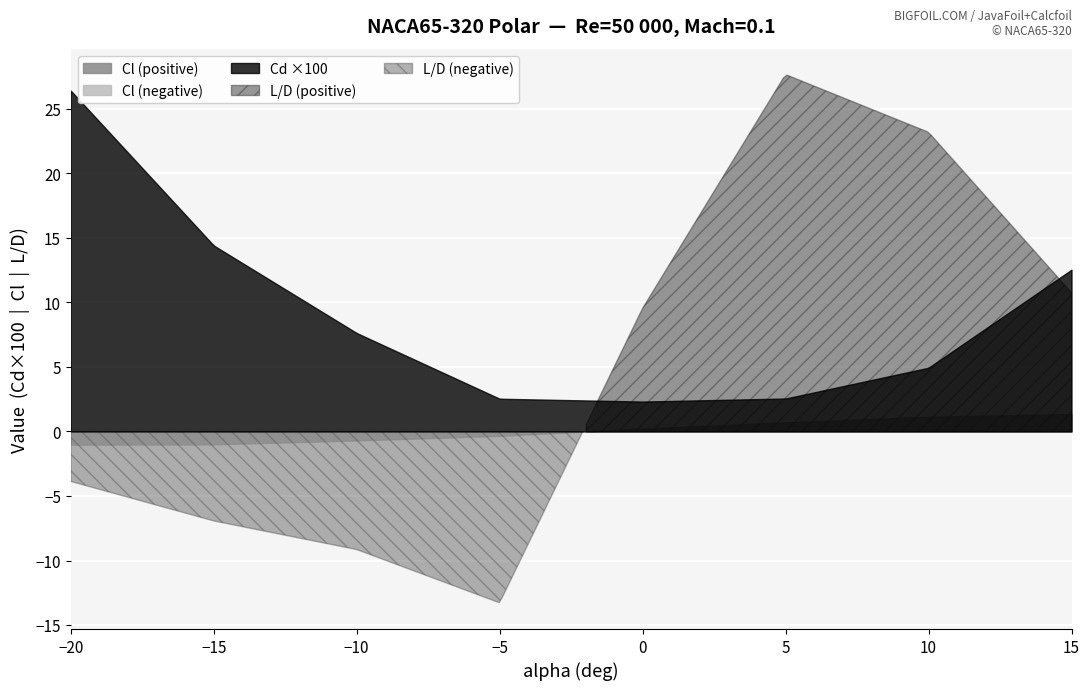

Is it true that Cd equals 0.0 at -5?

False